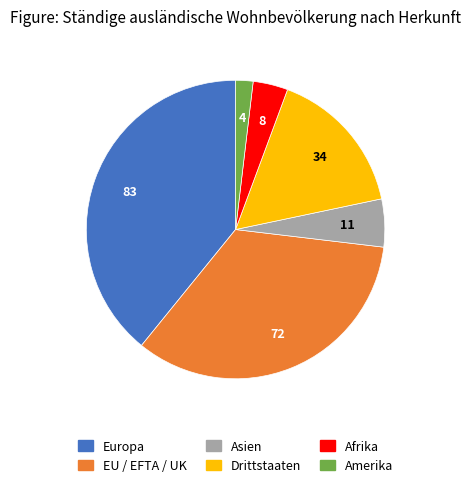

Rank the categories by value from lowest to highest.

Amerika, Afrika, Asien, Drittstaaten, EU / EFTA / UK, Europa